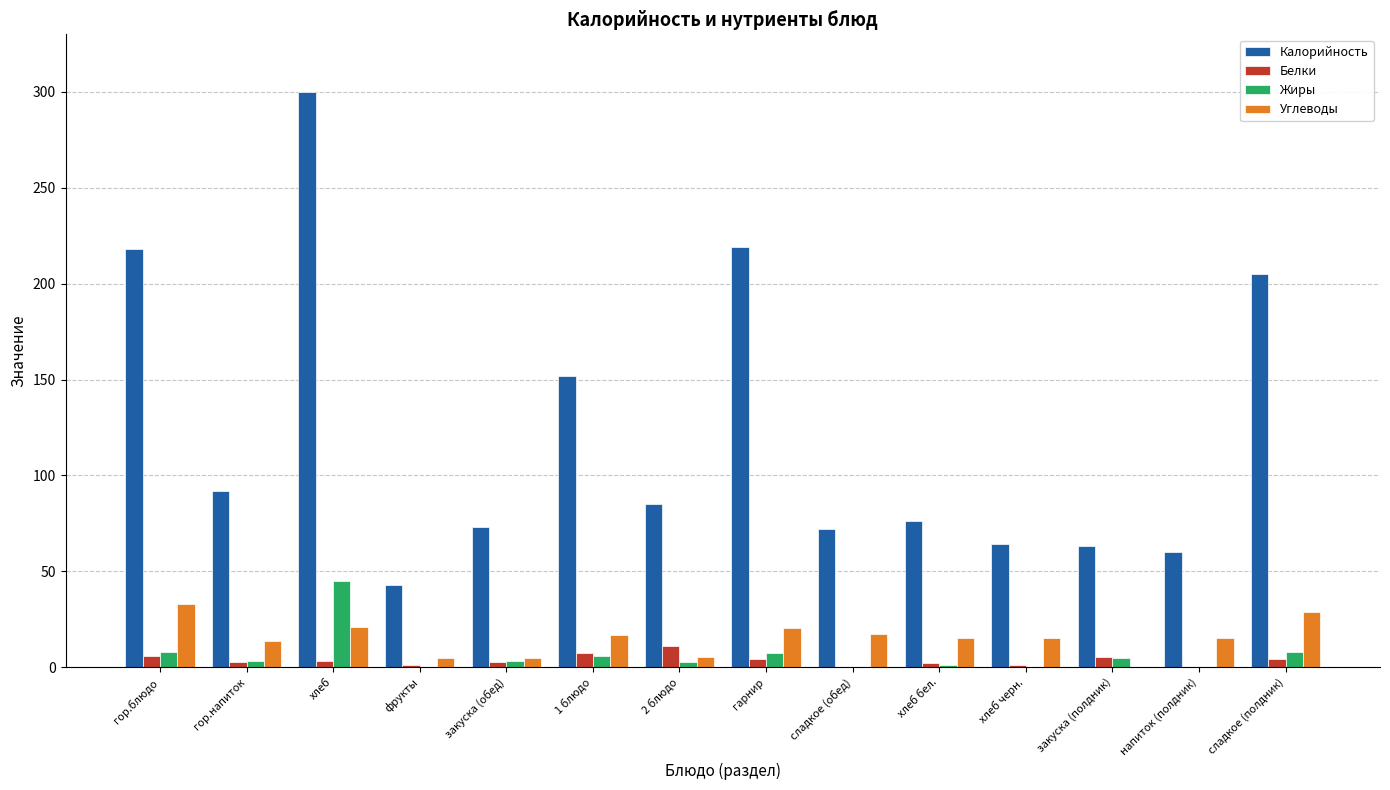

How many series are shown in this chart?

4